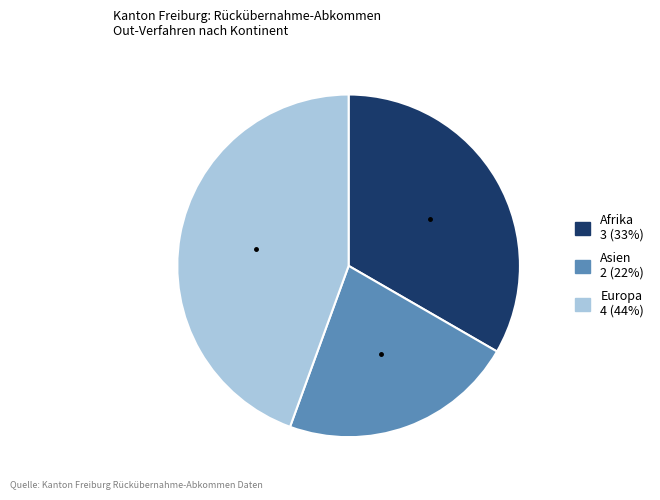

Which slice is the largest?

Europa